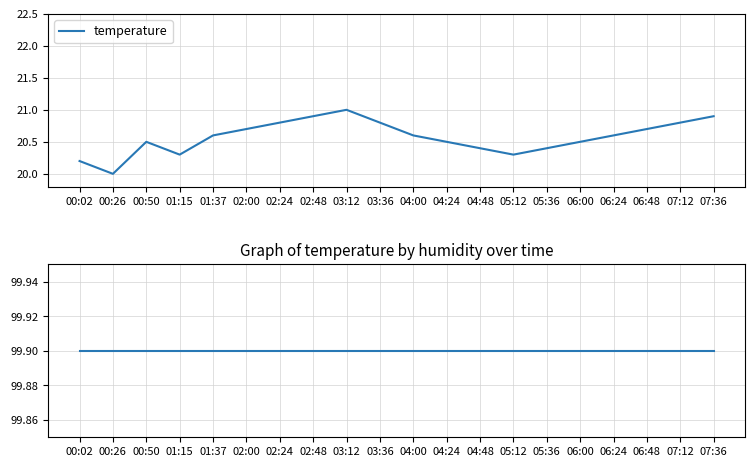

Between 01:15 and 06:00, which series saw the biggest shift?

temperature